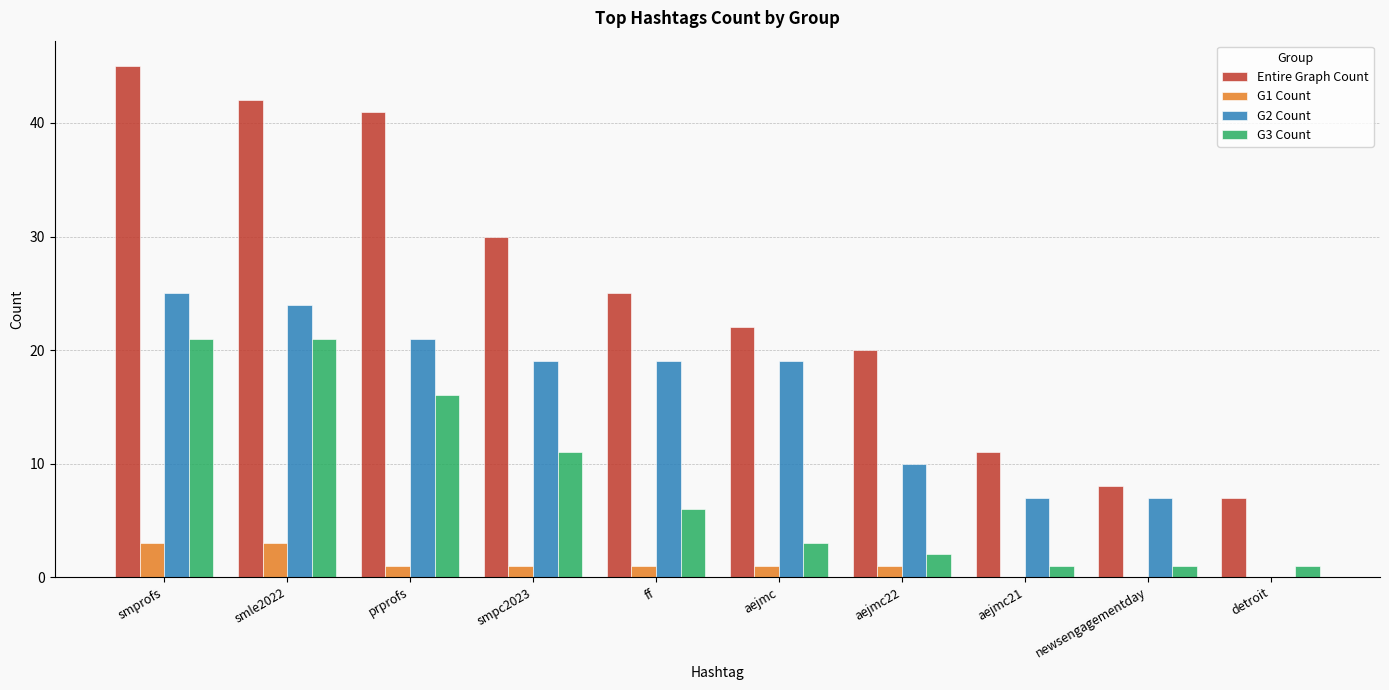

What is the maximum value shown in the chart?

45